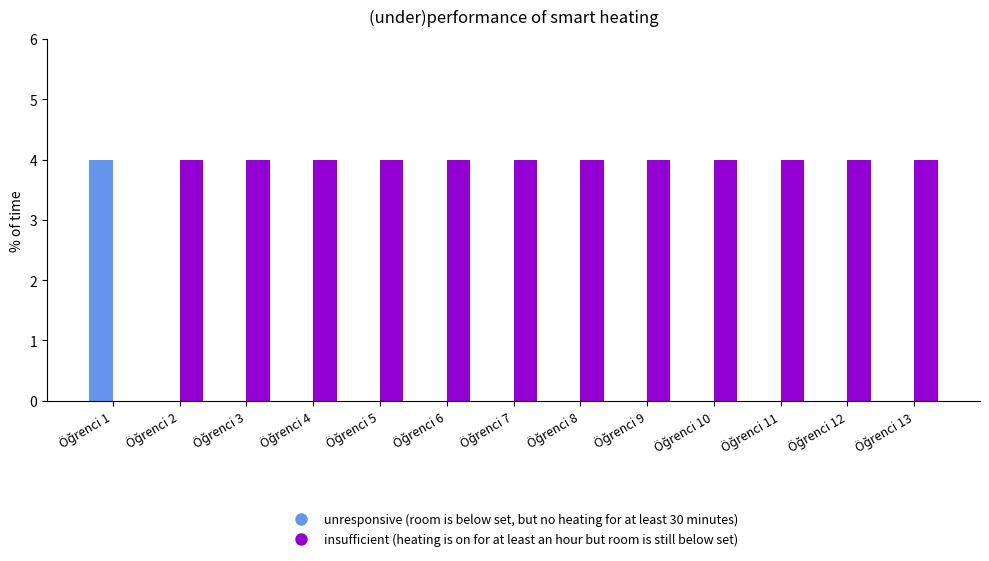

How many series are shown in this chart?

2